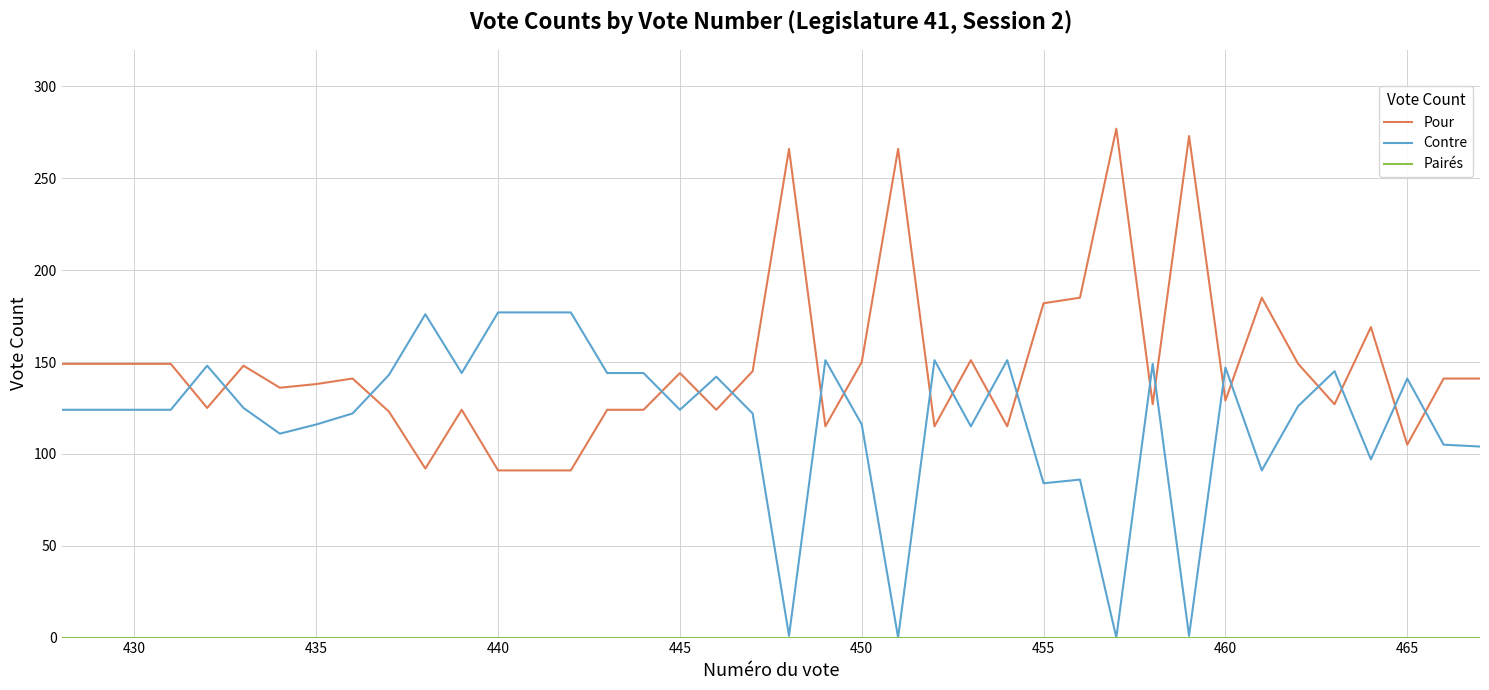

How many distinct data groups are displayed?

3